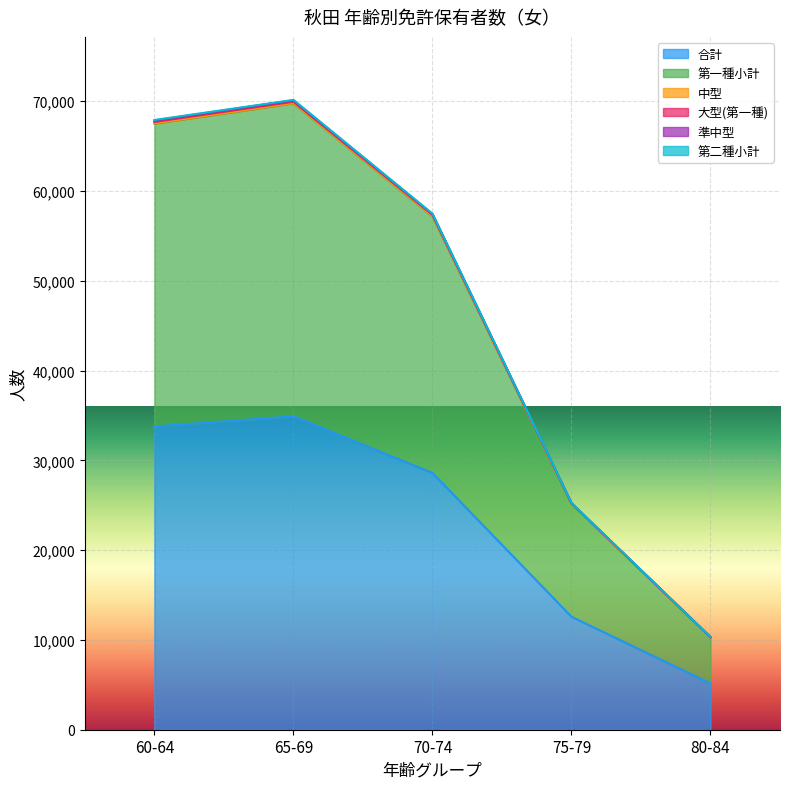

Rank the categories by 合計 value from highest to lowest.

65-69, 60-64, 70-74, 75-79, 80-84